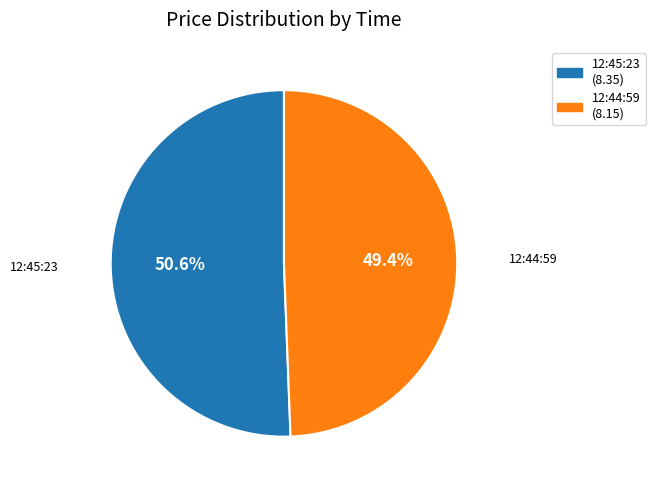

What is the smallest slice in the pie chart?

12:44:59